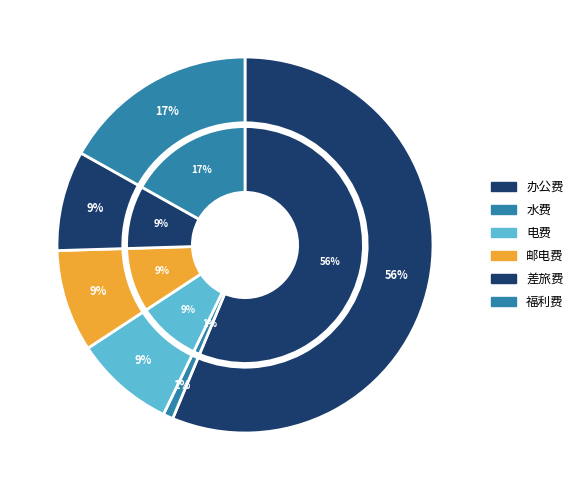

The 水费 slice represents 1% of the pie. True or false?

True